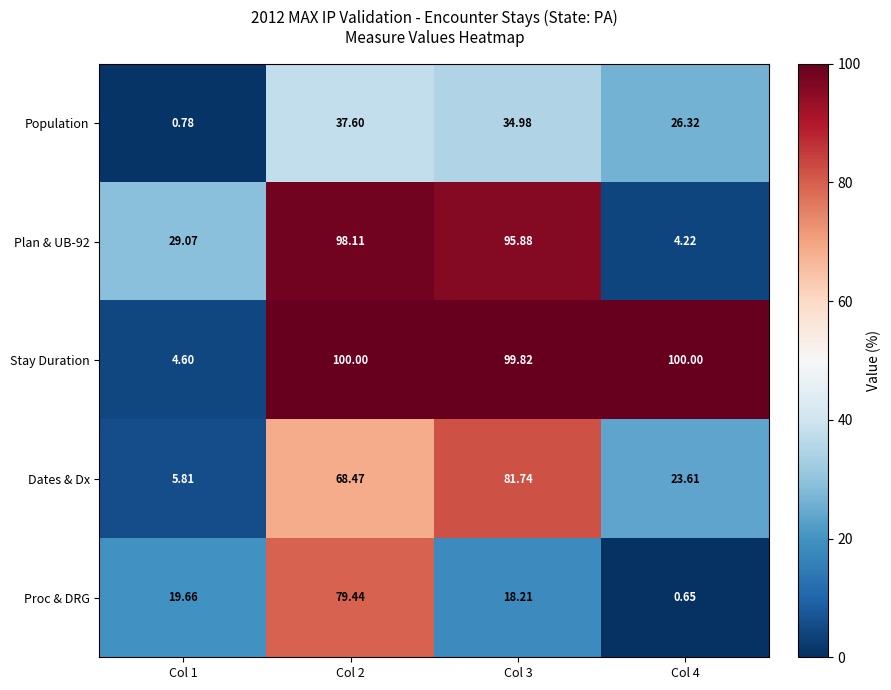

Which series has the largest range (max minus min)?

Stay Duration